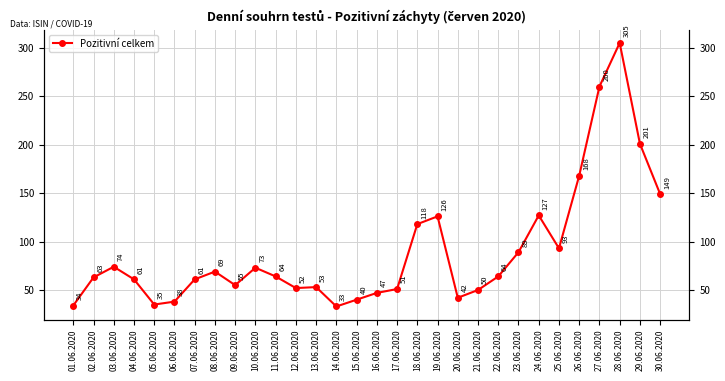

How many interior local valleys (lower than both neighbors) does the data have?

6